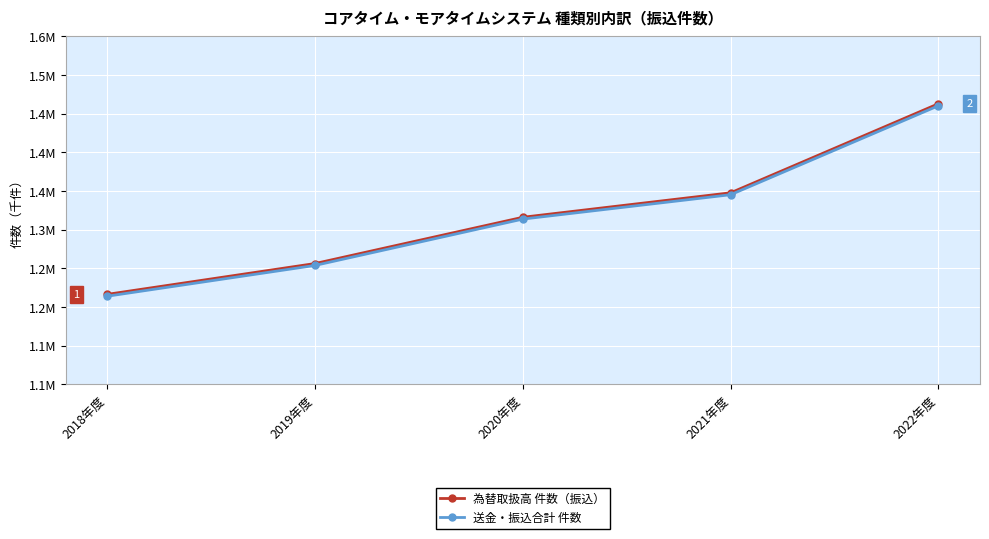

What is the value of the 送金・振込合計 件数 point at the 5th from the left?

1460074